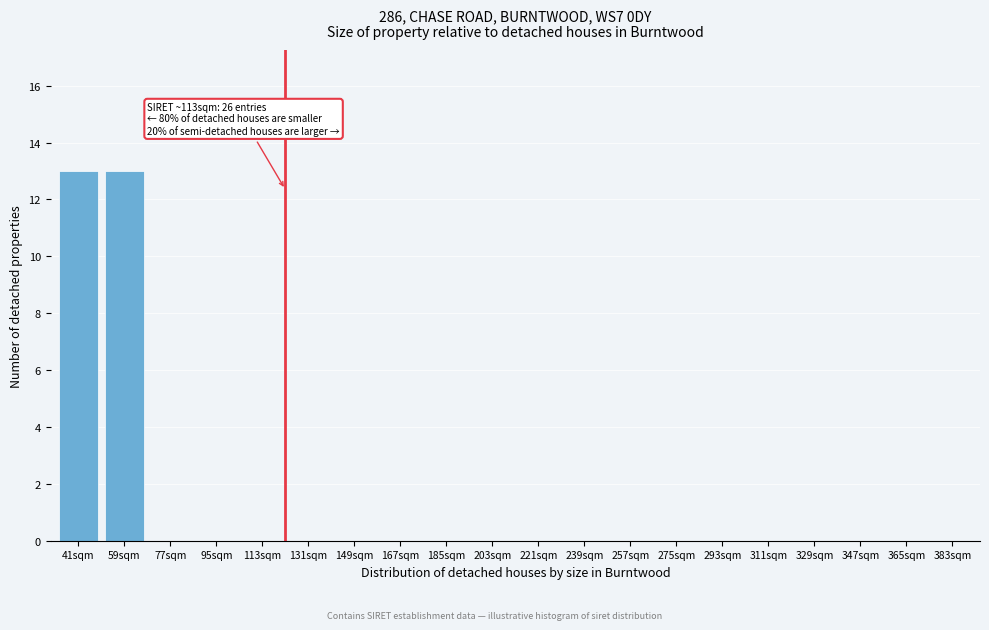

Reading left to right, extract all data points from this chart.

41sqm=13	59sqm=13	77sqm=0	95sqm=0	113sqm=0	131sqm=0	149sqm=0	167sqm=0	185sqm=0	203sqm=0	221sqm=0	239sqm=0	257sqm=0	275sqm=0	293sqm=0	311sqm=0	329sqm=0	347sqm=0	365sqm=0	383sqm=0